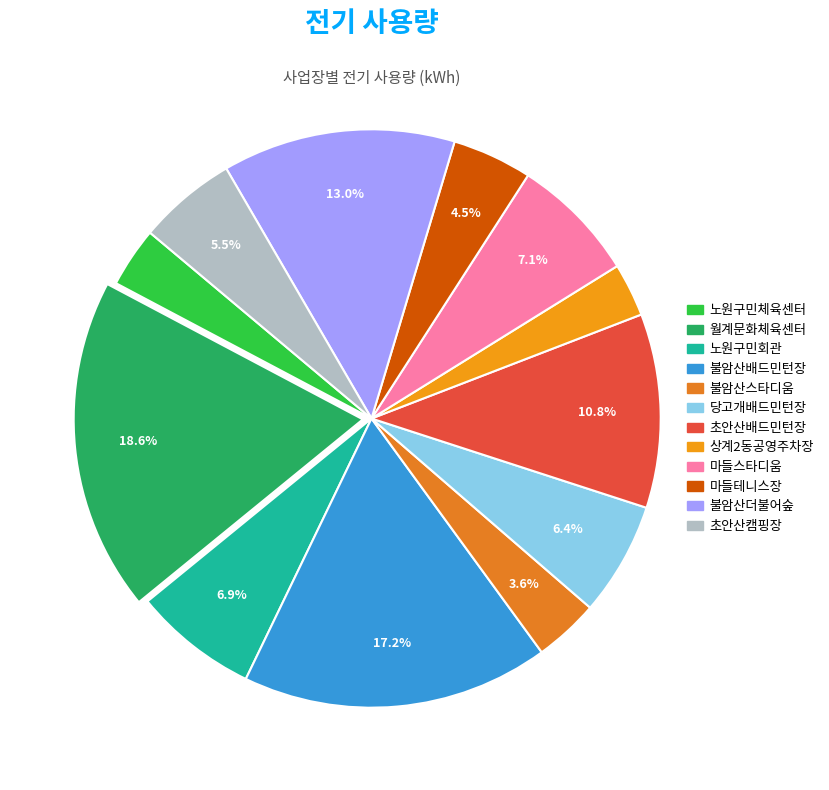

To the nearest percent, what is the average slice percentage?

8%